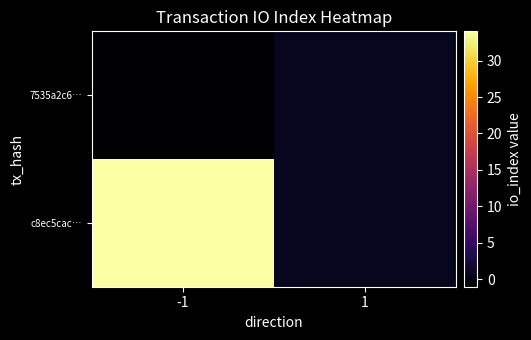

Which series has the widest spread of values?

c8ec5cac…